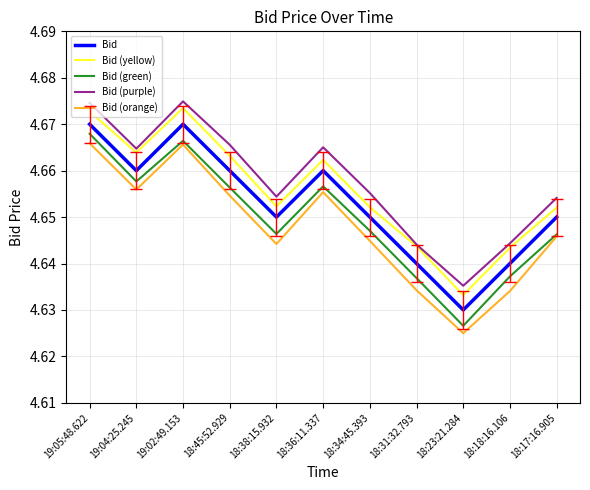

What position from the left is 19:02:49.153?

3